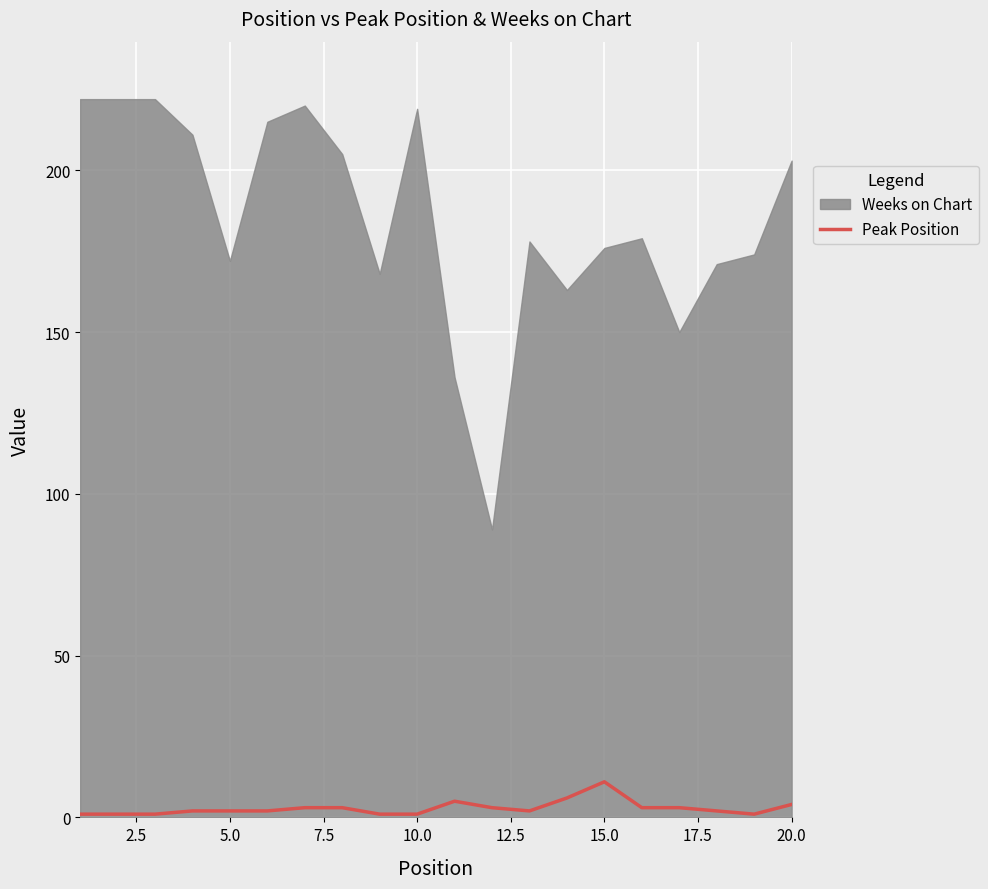

True or false: the data has more than 0 interior local peaks.

True